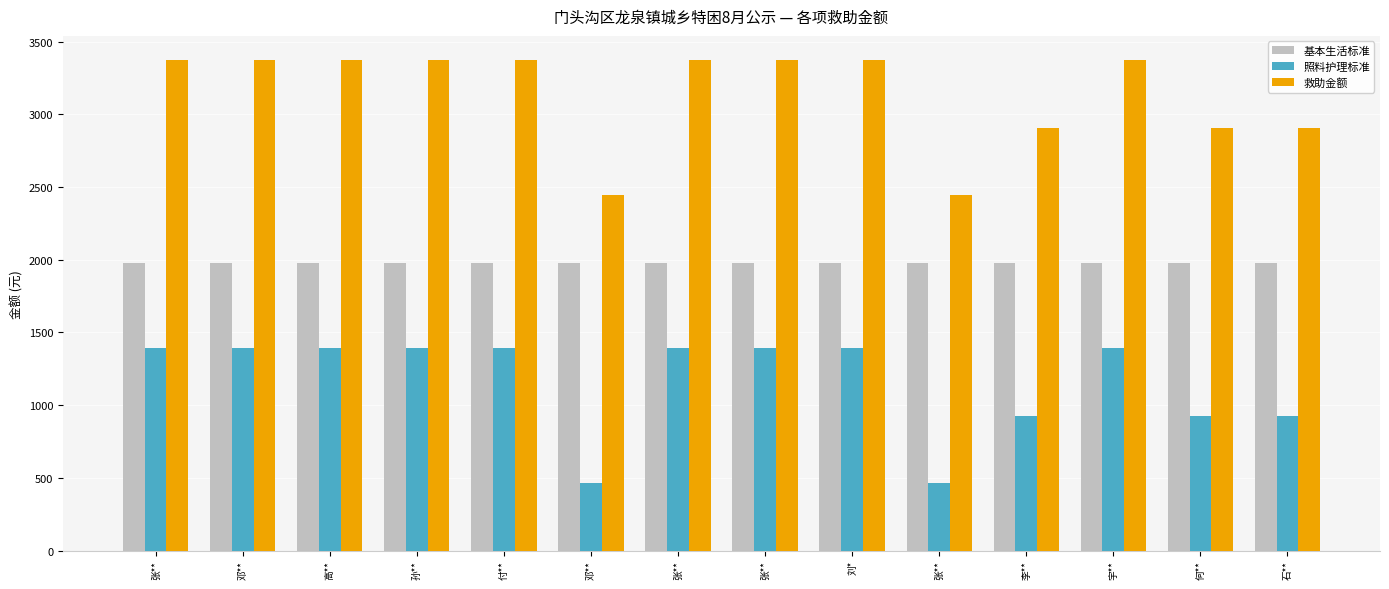

Reading right to left, what are all the values shown in this chart?

基本生活标准: 1980	1980	1980	1980	1980	1980	1980	1980	1980	1980	1980	1980	1980	1980
照料护理标准: 928	928	1392	928	464	1392	1392	1392	464	1392	1392	1392	1392	1392
救助金额: 2908	2908	3372	2908	2444	3372	3372	3372	2444	3372	3372	3372	3372	3372